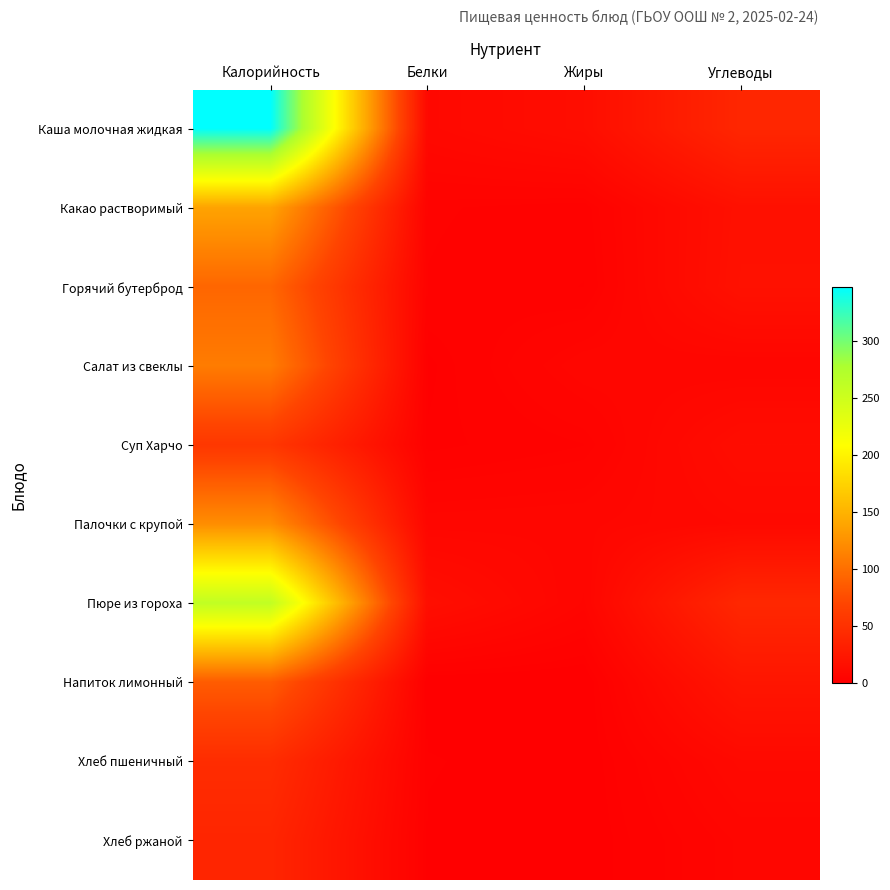

Between Жиры and Белки, which is larger?

Жиры